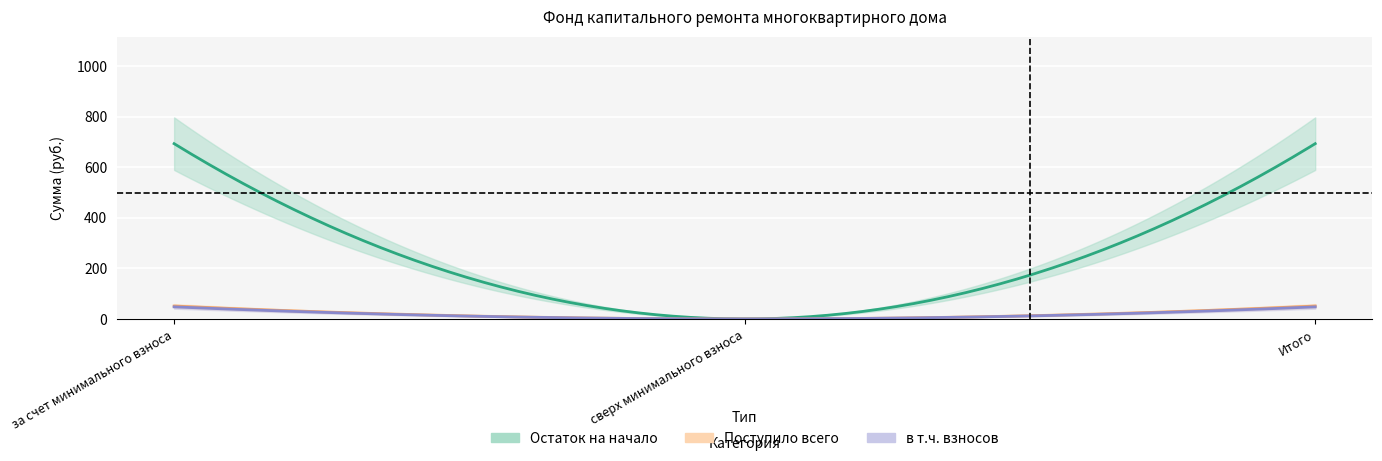

At which label does в т.ч. взносов reach its peak?

за счет минимального взноса